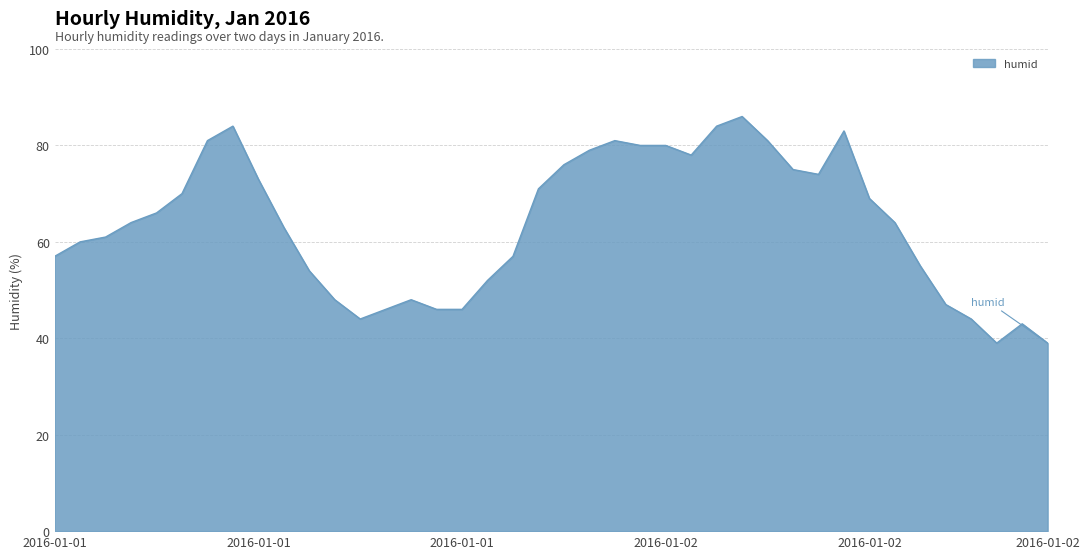

What is the minimum value shown in the chart?

39